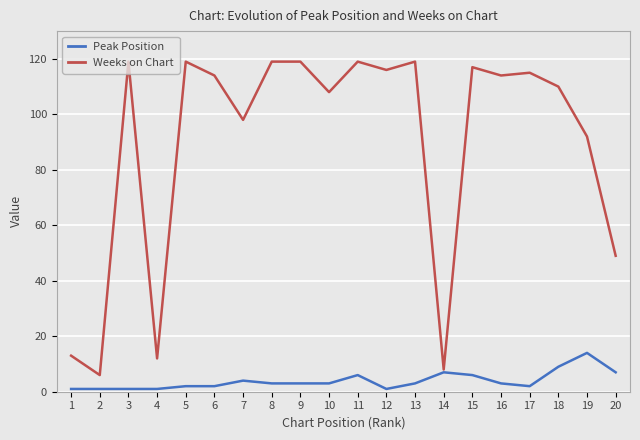

True or false: Weeks on Chart has a value of 72 at 8.

False